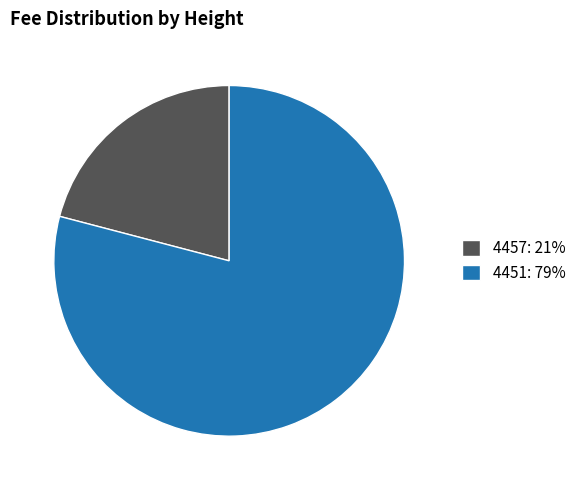

Combined, do 4457: 21% and 4451: 79% account for over 50%?

Yes